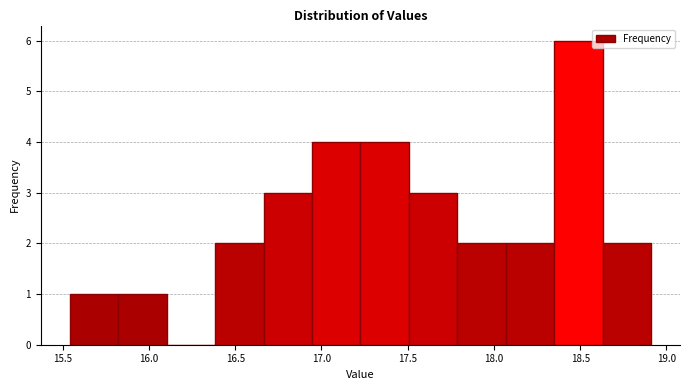

Over which range of the x-axis is the bar tallest?

18.35 to 18.65